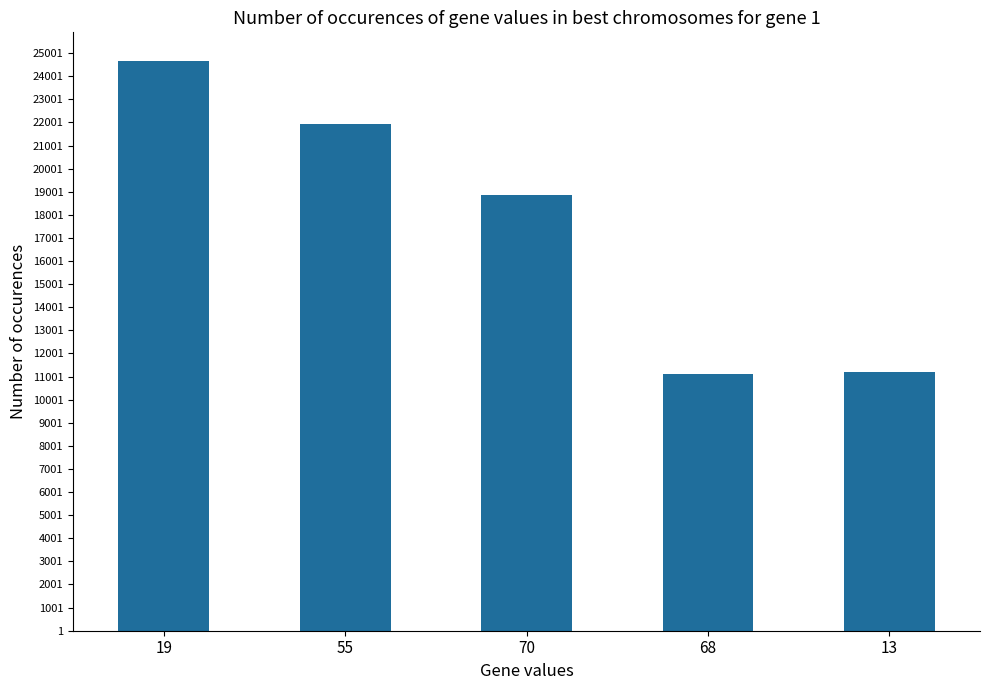

What is the greatest value displayed?

24670